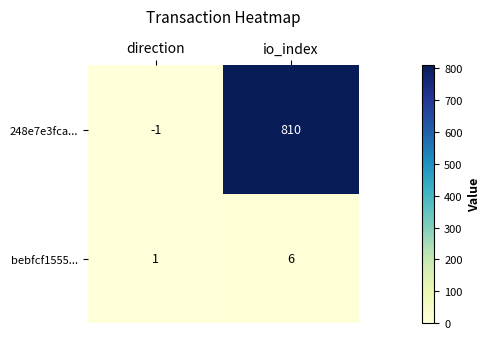

Reading left to right, what are all the values shown in this chart?

248e7e3fca...: -1	810
bebfcf1555...: 1	6